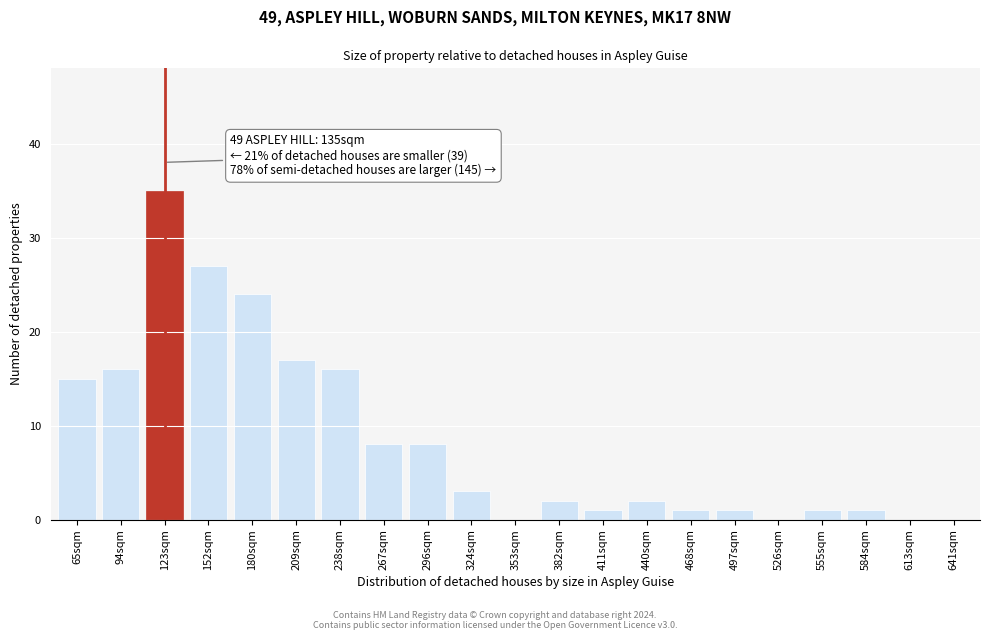

Reading right to left, what are all the values shown in this chart?

641sqm=0	613sqm=0	584sqm=1	555sqm=1	526sqm=0	497sqm=1	468sqm=1	440sqm=2	411sqm=1	382sqm=2	353sqm=0	324sqm=3	296sqm=8	267sqm=8	238sqm=16	209sqm=17	180sqm=24	152sqm=27	123sqm=35	94sqm=16	65sqm=15